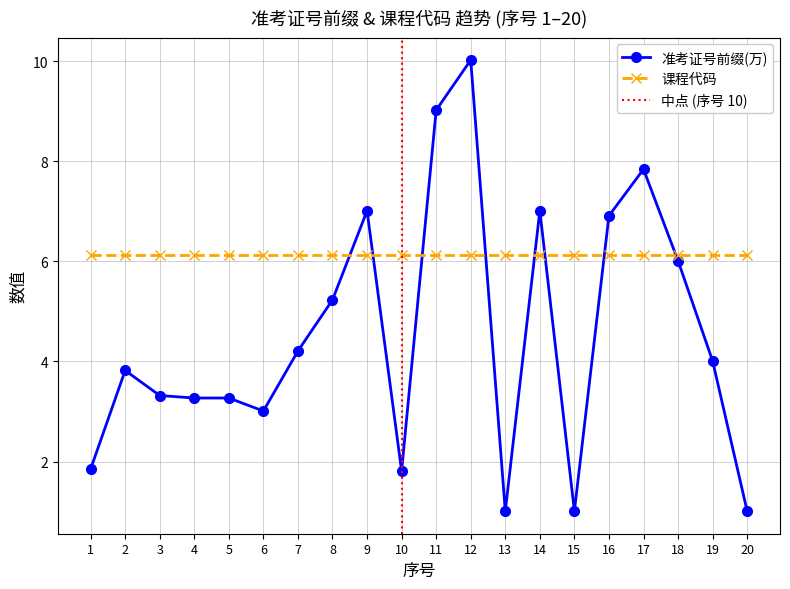

True or false: there are more than 0 points higher than both neighbors.

True